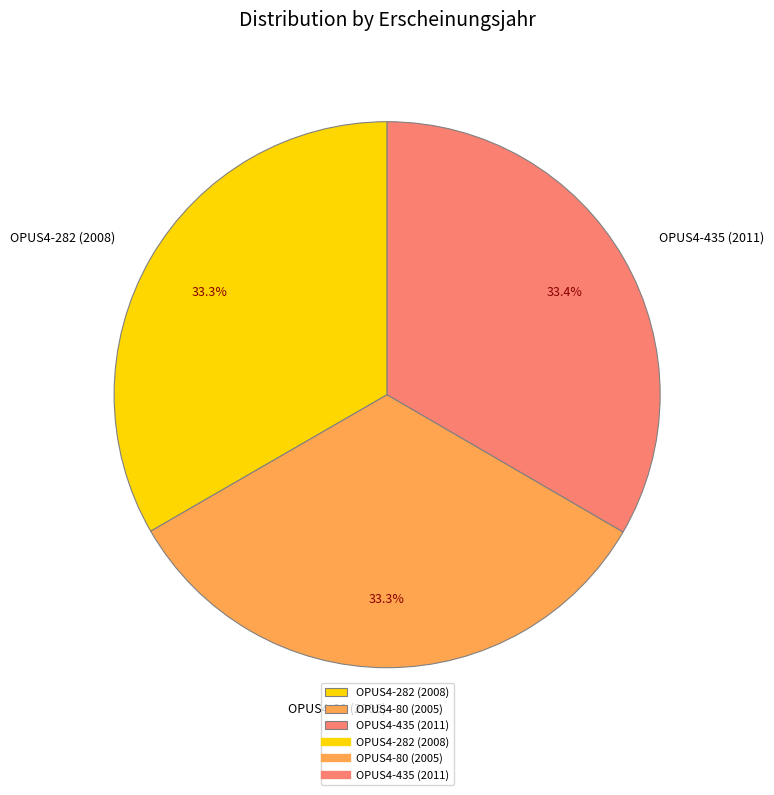

How many slices are in this pie chart?

3